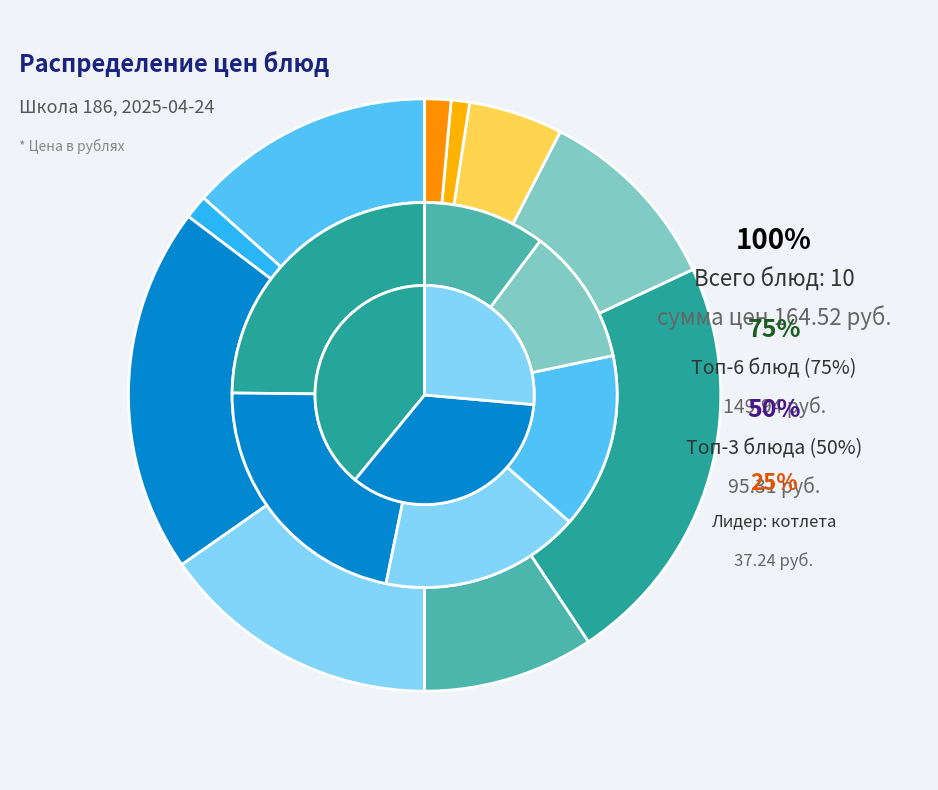

The борщ со сметаной slice represents 1% of the pie. True or false?

False